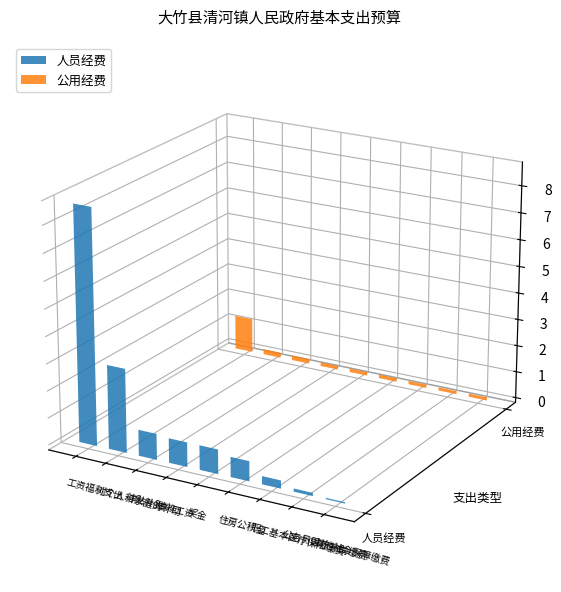

What is the difference between the highest and lowest values at 对个人和家庭的补助?

2900478.0